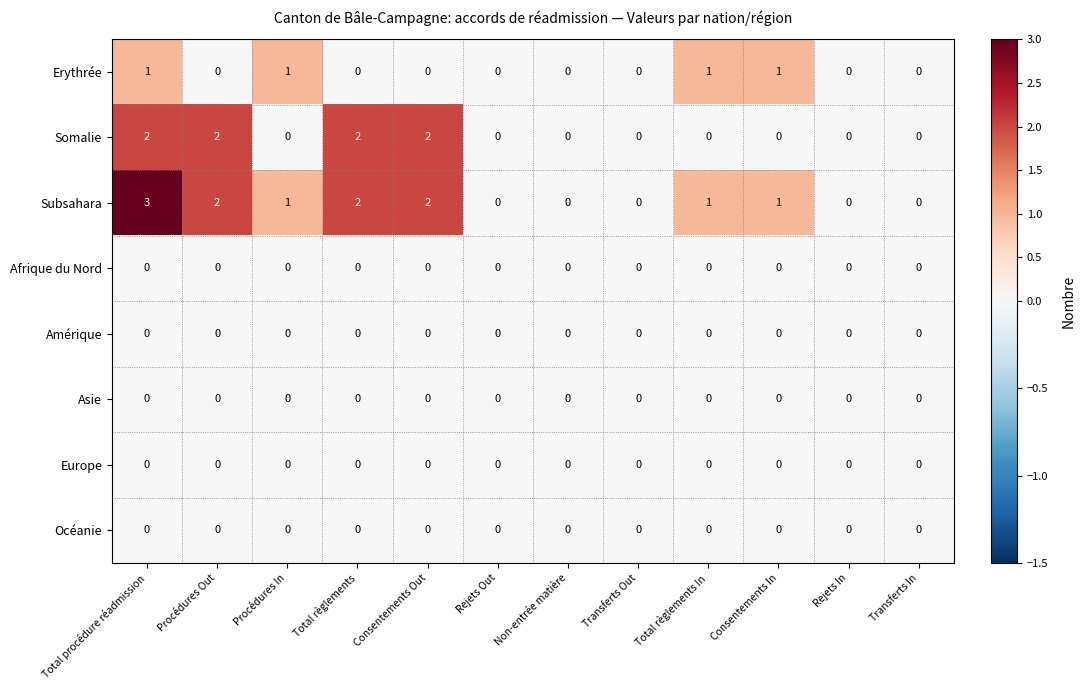

What is the total value across all series at Consentements In?

2